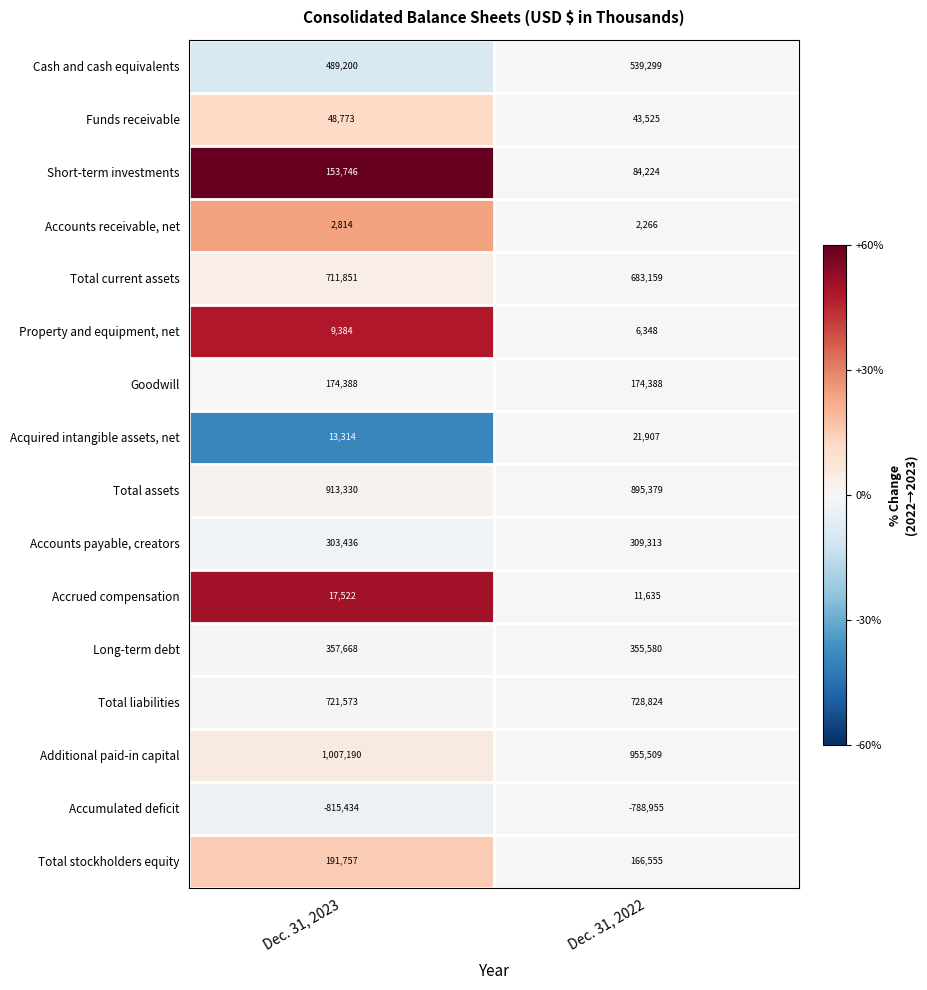

What is the sum of all Funds receivable values?

92298